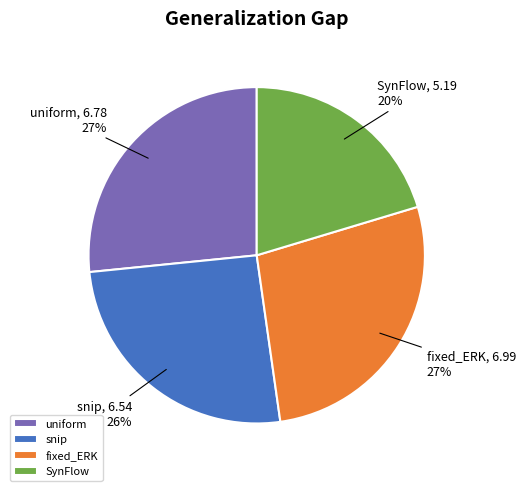

Is snip the majority of the pie?

No